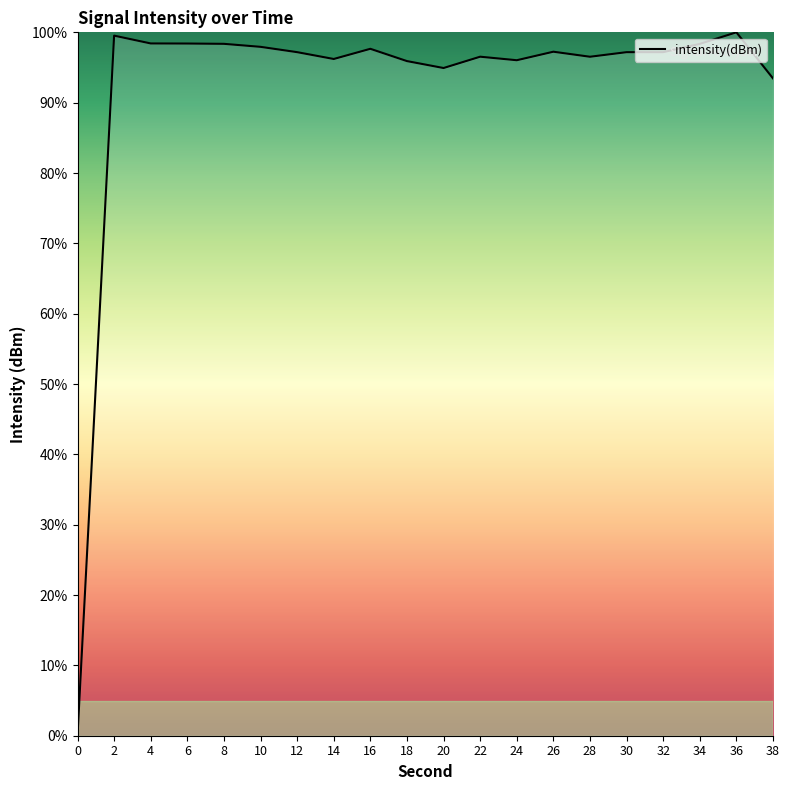

At which category does the data reach its first local peak?

2